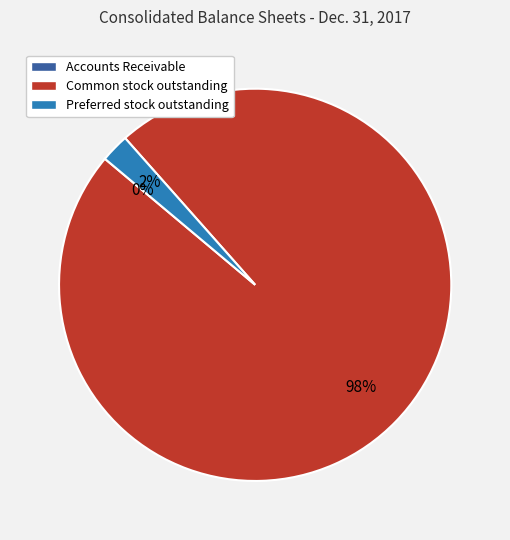

Is it true that Preferred stock outstanding is 17% of the pie?

False